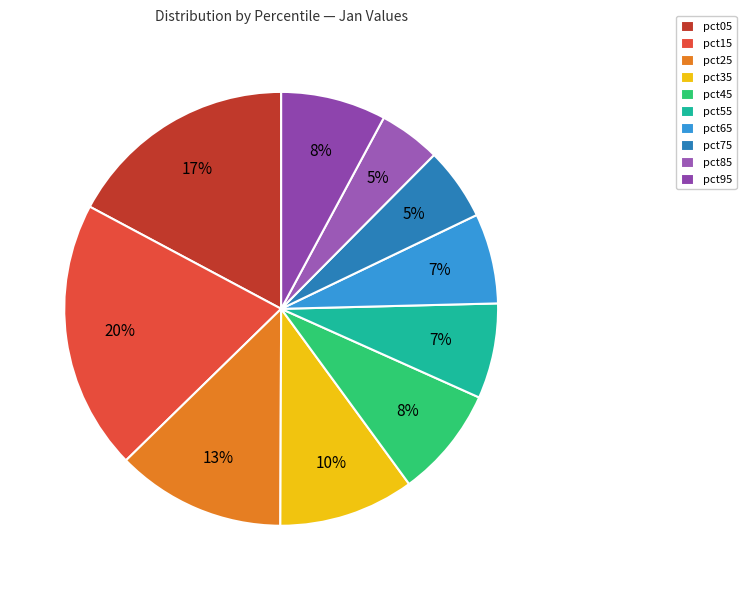

To the nearest percent, what percentage of the pie is pct45?

8%